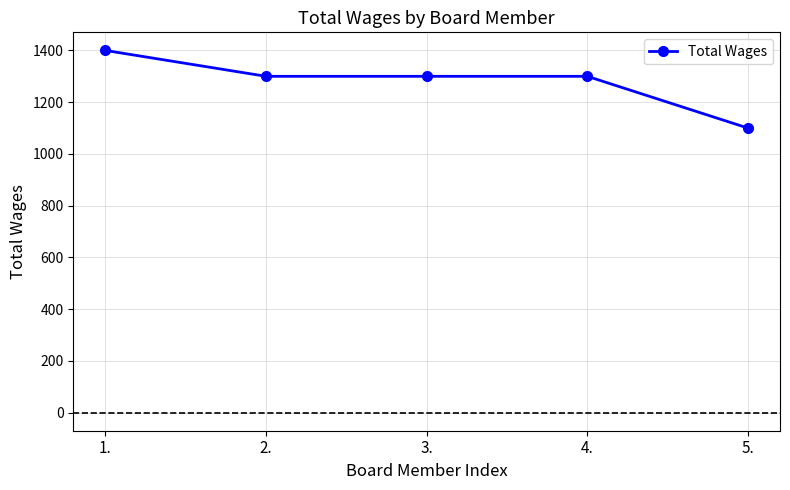

What is the ratio of the value at 1. to the value at 5.?

1.3